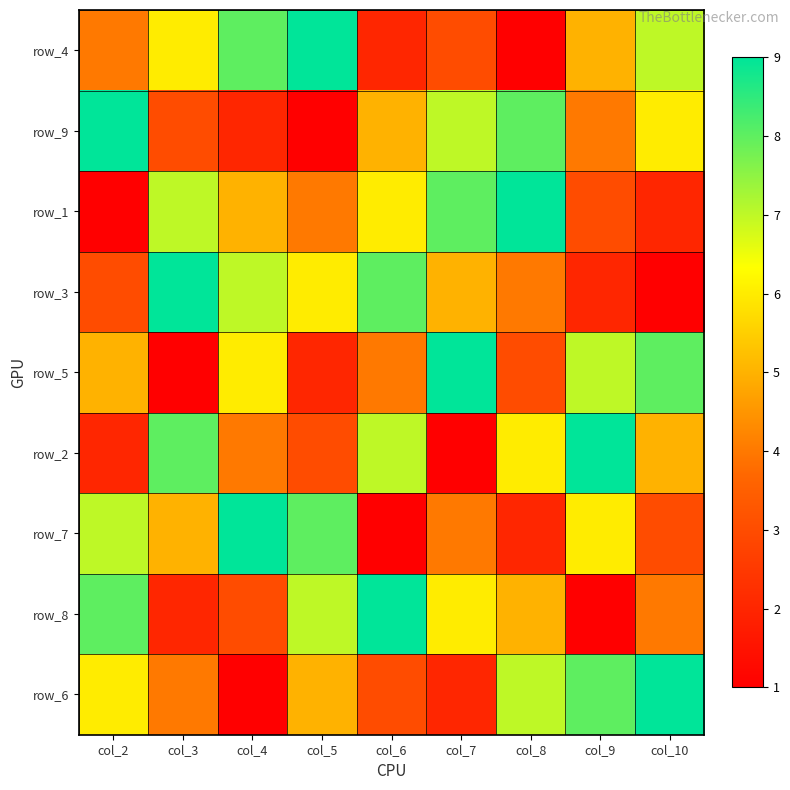

What is the total value across all series at col_7?

45